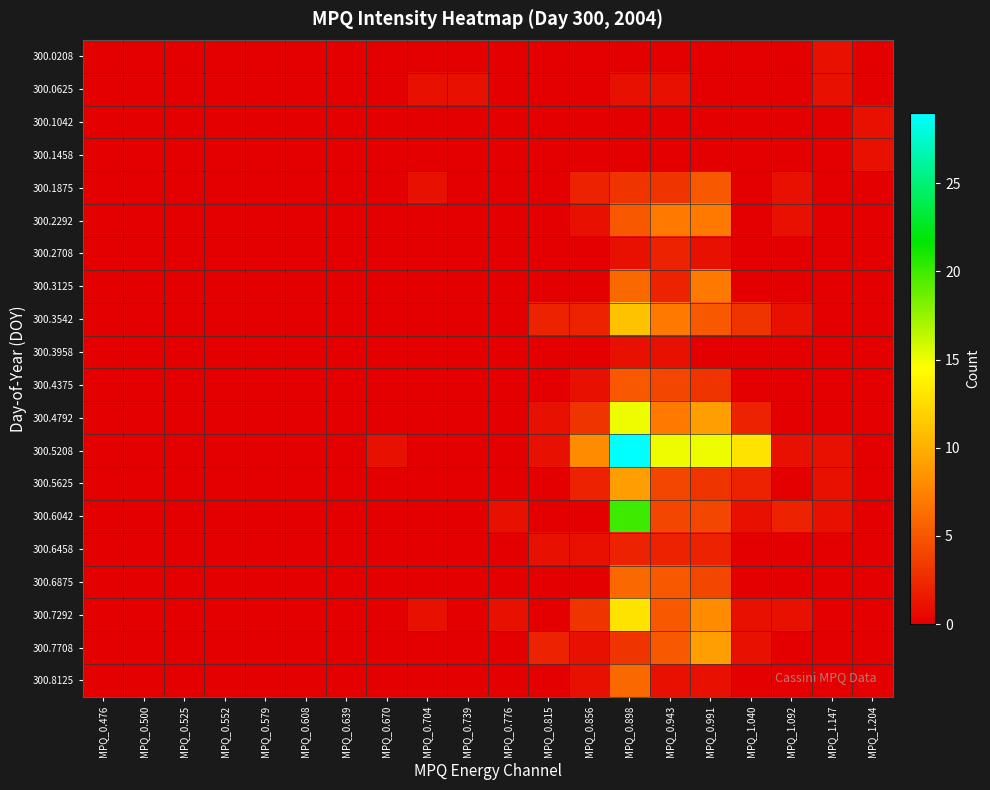

What is the spread (max minus min) of values at MPQ_0.815?

2